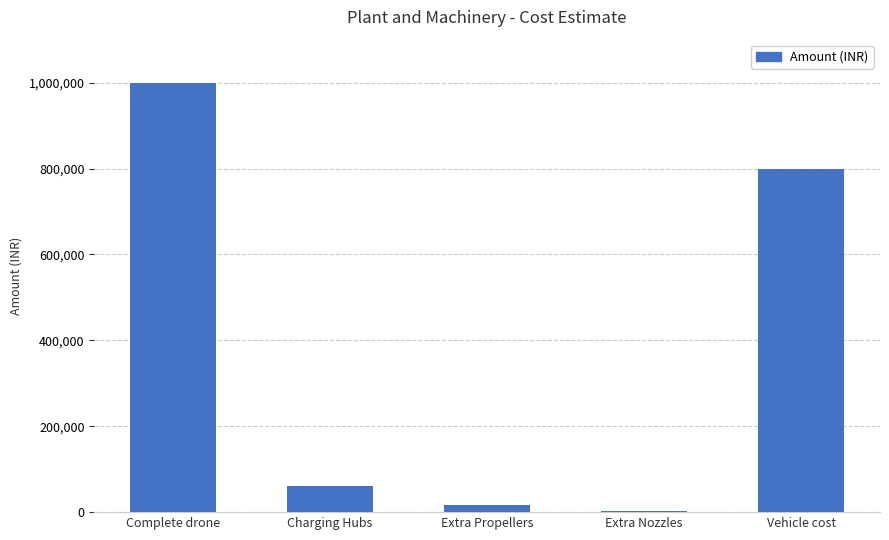

At which label is the value closest to 501600?

Vehicle cost